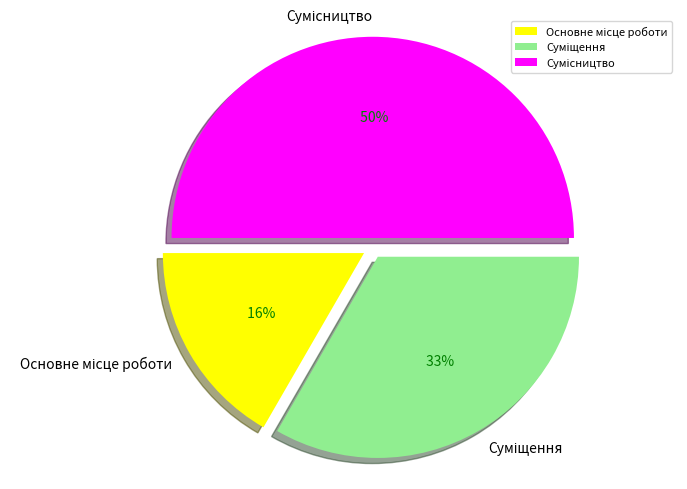

To the nearest percent, what is the difference between the Сумісництво and Основне місце роботи slice percentages?

33%